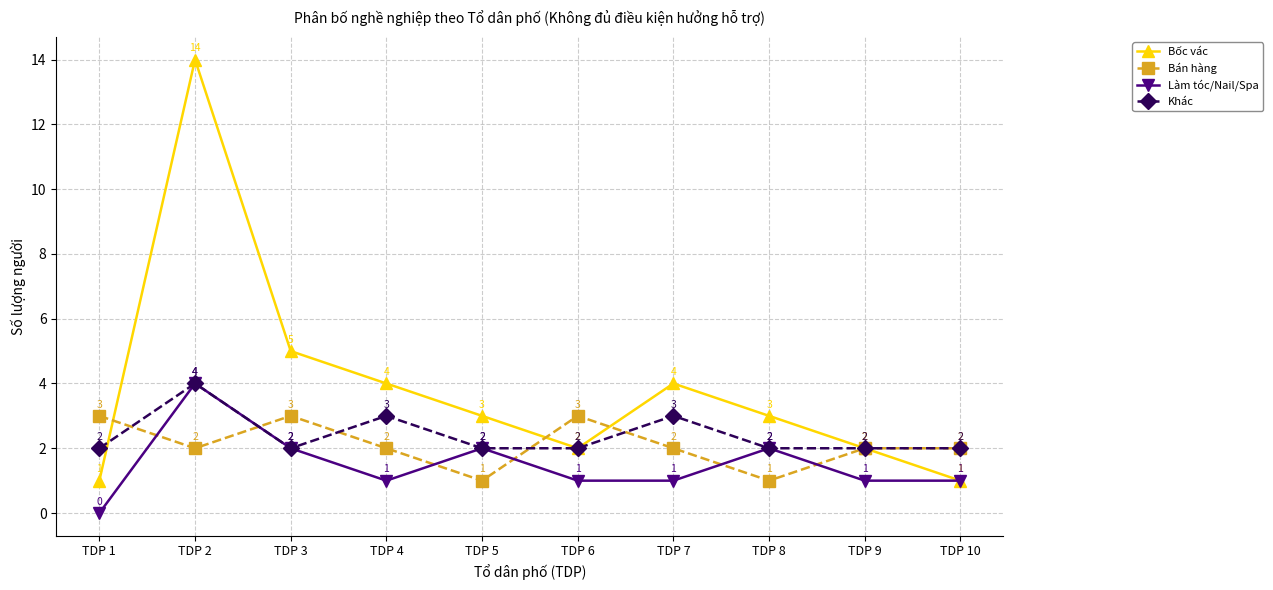

What is the total value across all series at TDP 3?

12